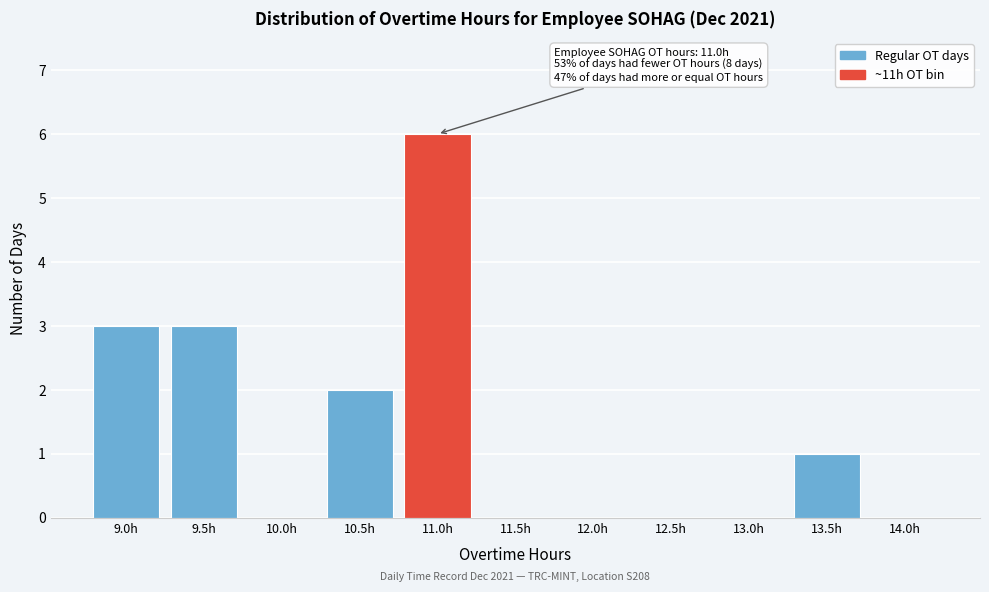

Reading left to right, list all the values displayed in this chart.

9.0h=3	9.5h=3	10.0h=0	10.5h=2	11.0h=6	11.5h=0	12.0h=0	12.5h=0	13.0h=0	13.5h=1	14.0h=0